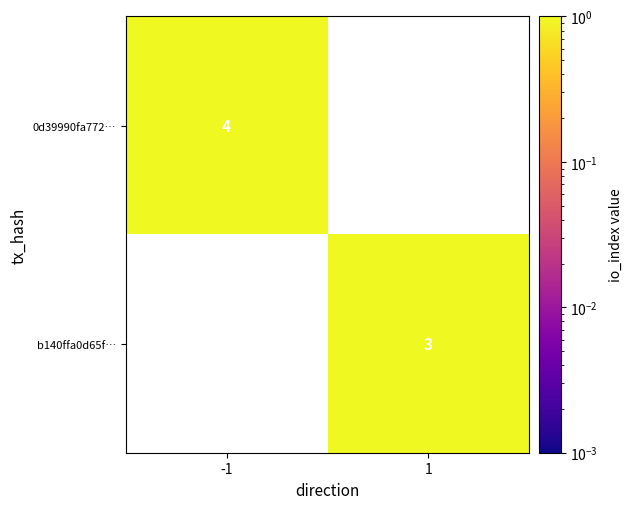

Is it true that 0d39990fa772… equals 6 at -1?

False